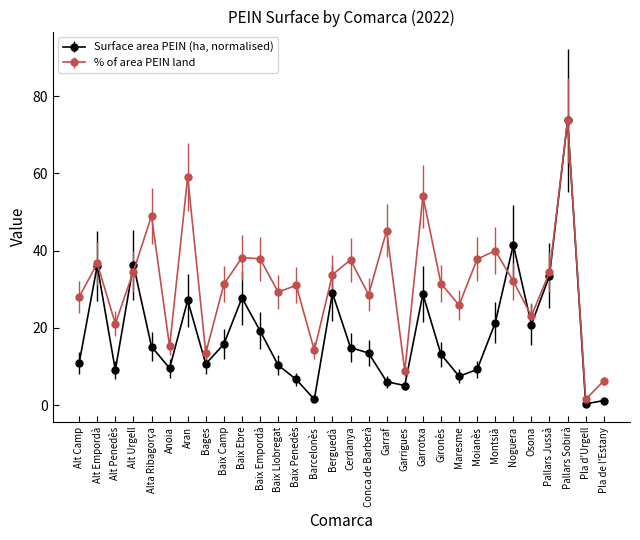

What is the lowest value of the % of area PEIN land series?

1.5